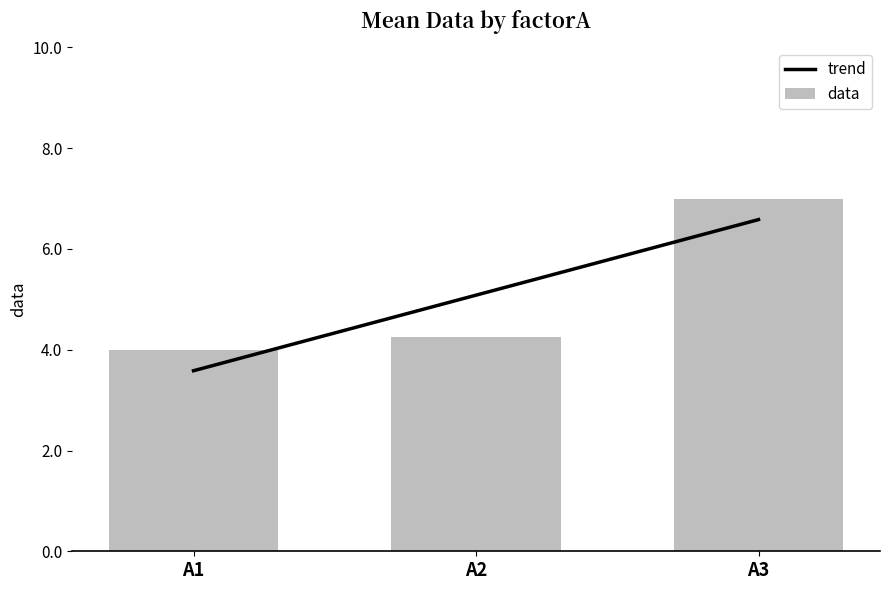

The chart shows a value of 5.6 at A2. True or false?

False